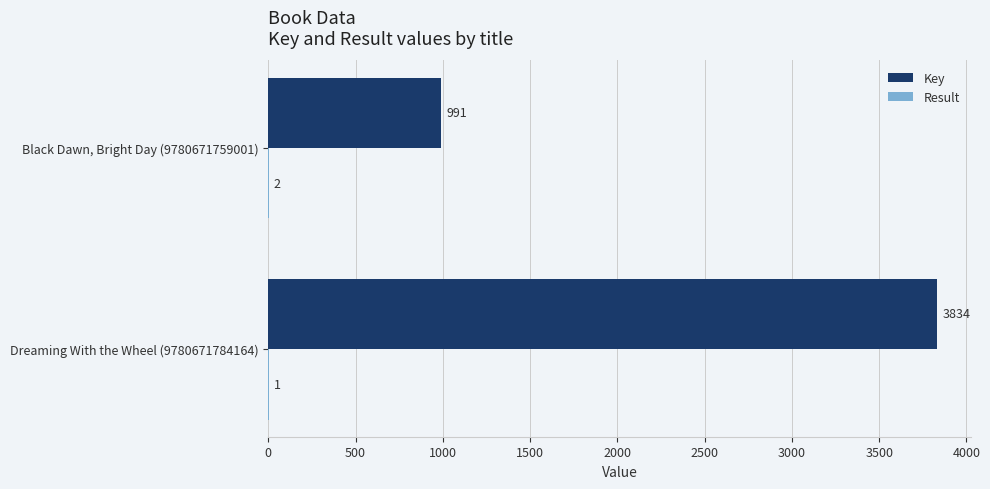

Count the number of data series in this chart.

2